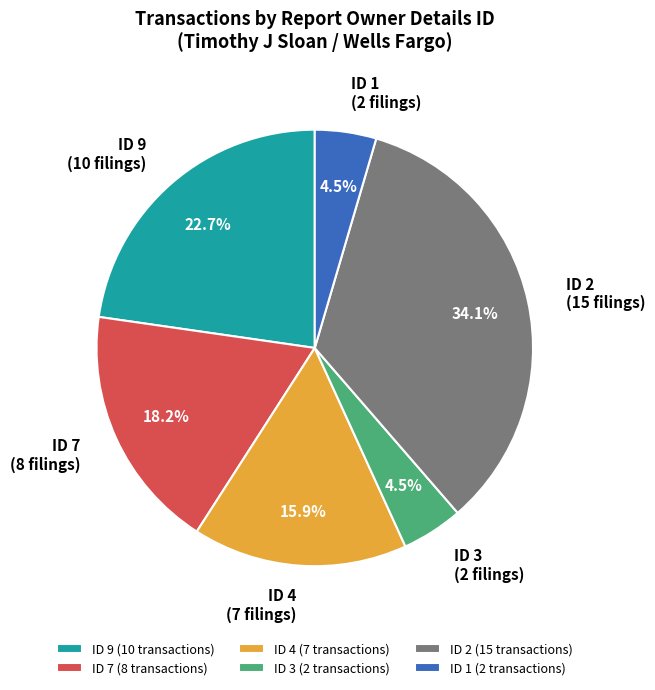

How many segments does this pie chart have?

6